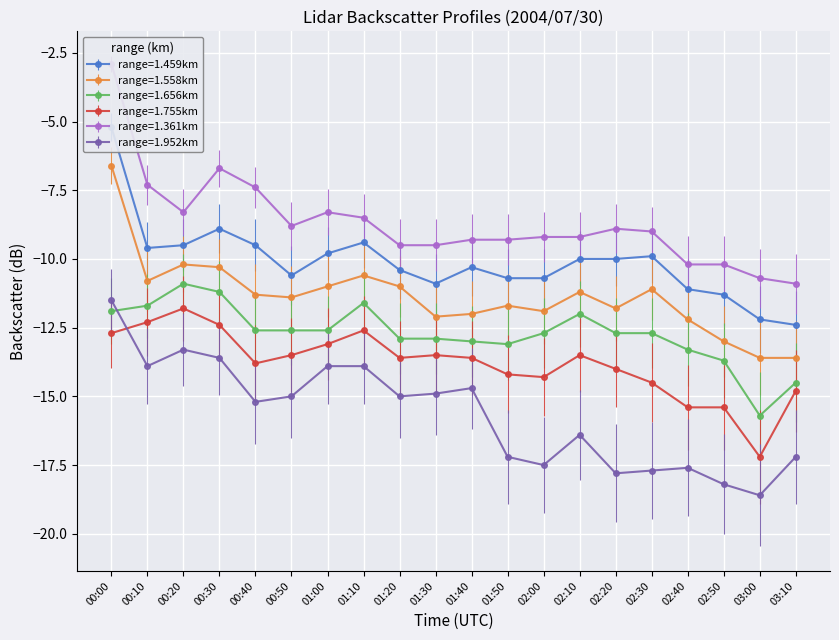

Which series changed the most between 01:10 and 03:10?

1.952